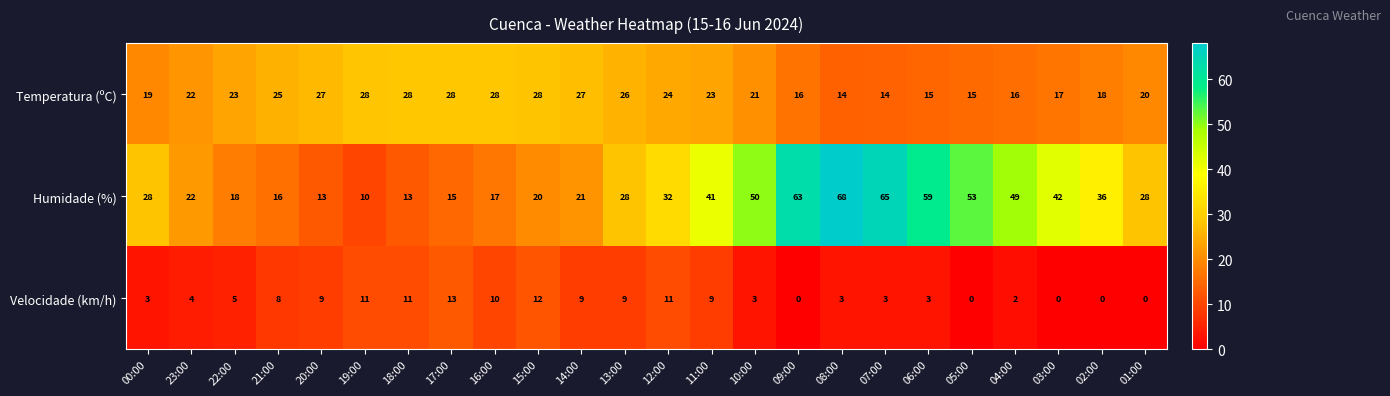

True or false: Velocidade (km/h) has a value of 17 at 19:00.

False